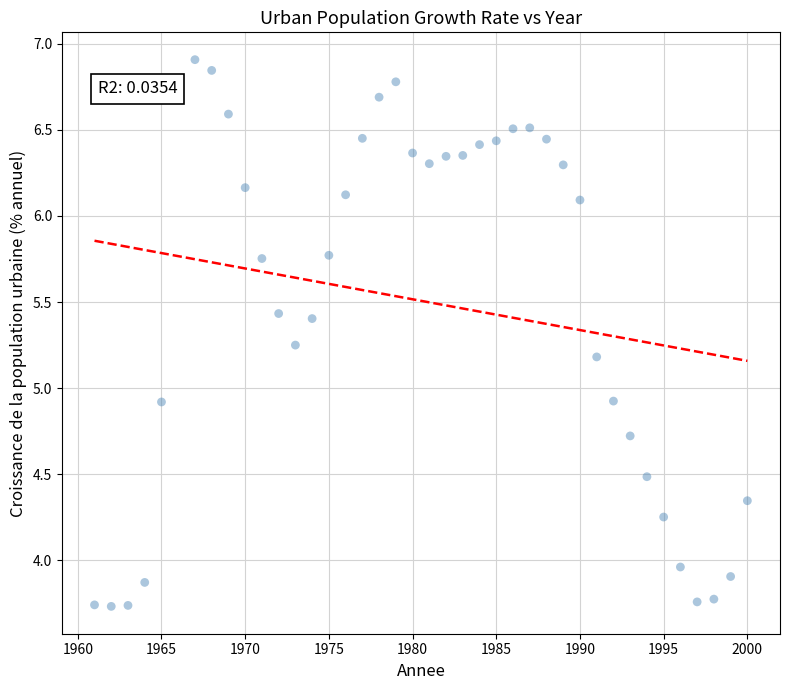

What is the range of Y values (max minus min)?

3.2